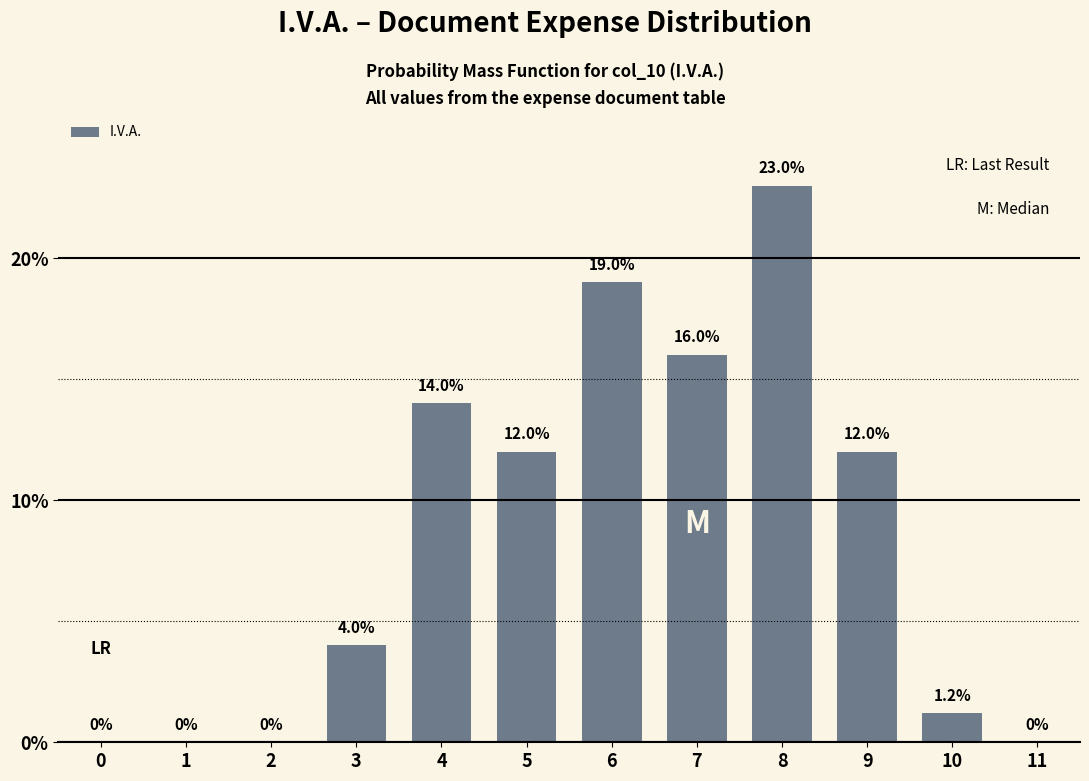

Reading left to right, transcribe all the data shown in this chart.

0=0.0	1=0.0	2=0.0	3=4.0	4=14.0	5=12.0	6=19.0	7=16.0	8=23.0	9=12.0	10=1.2	11=0.0